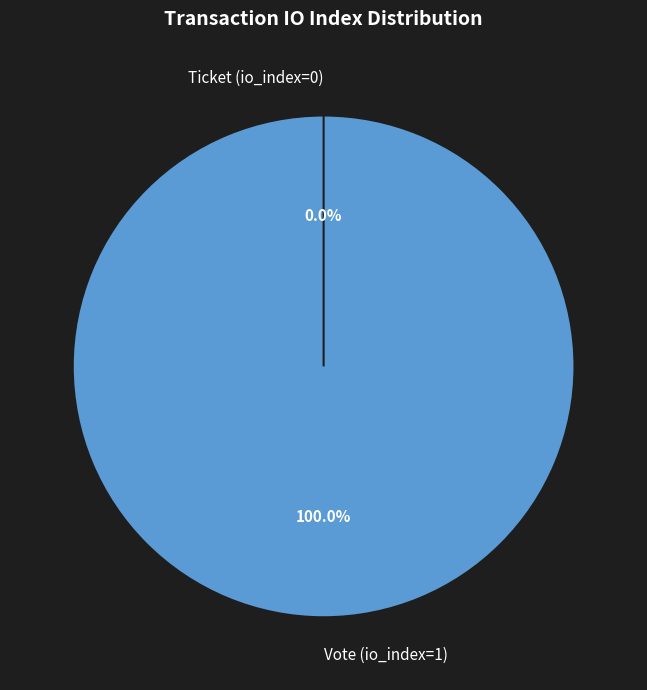

Does any single category account for the majority?

Yes